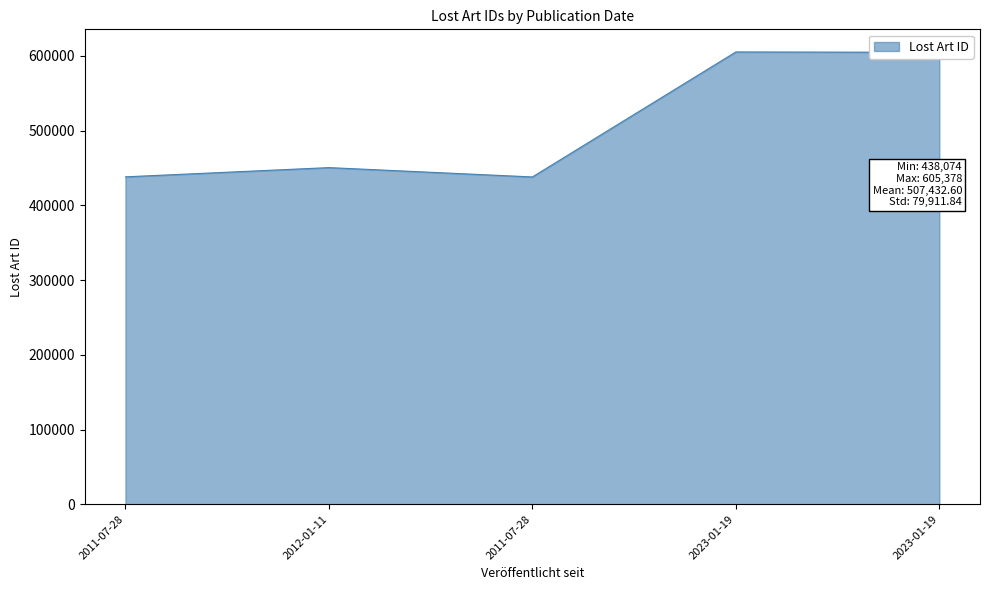

How many series are shown in this chart?

1